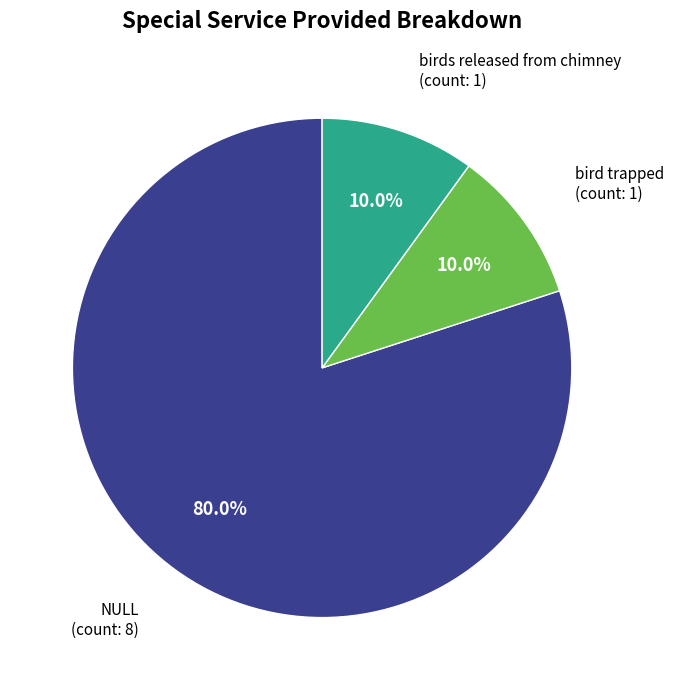

Does any single category account for the majority?

Yes